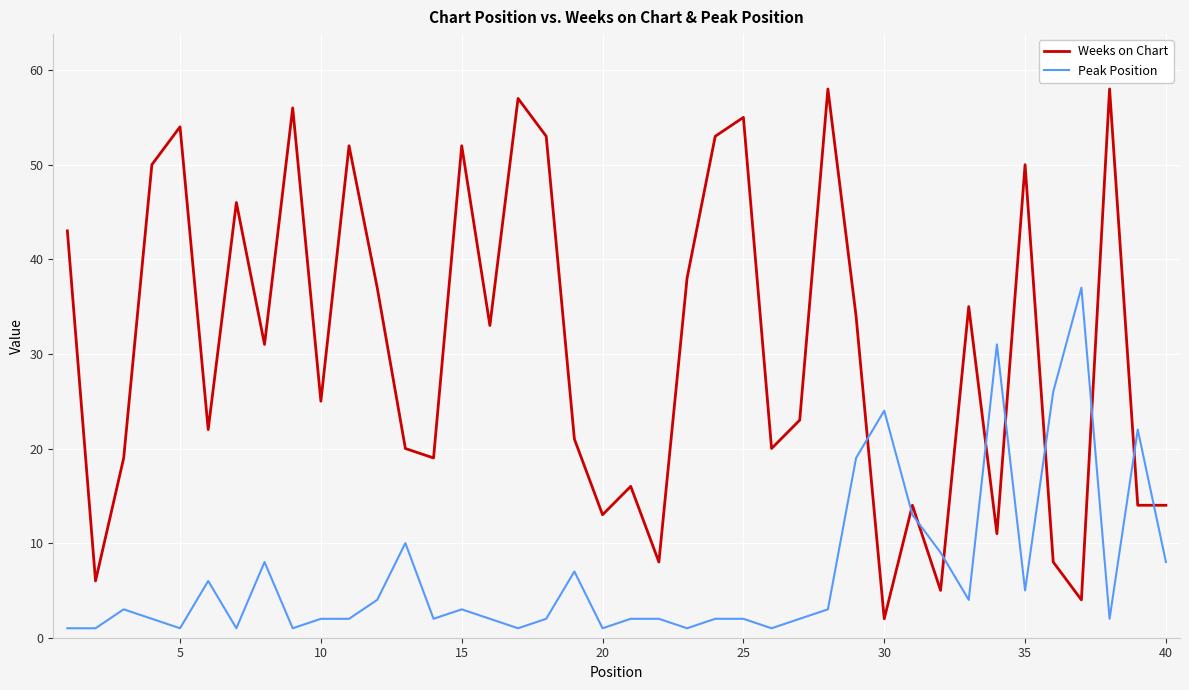

List the series in order of their overall mean, highest first.

Weeks on Chart, Peak Position